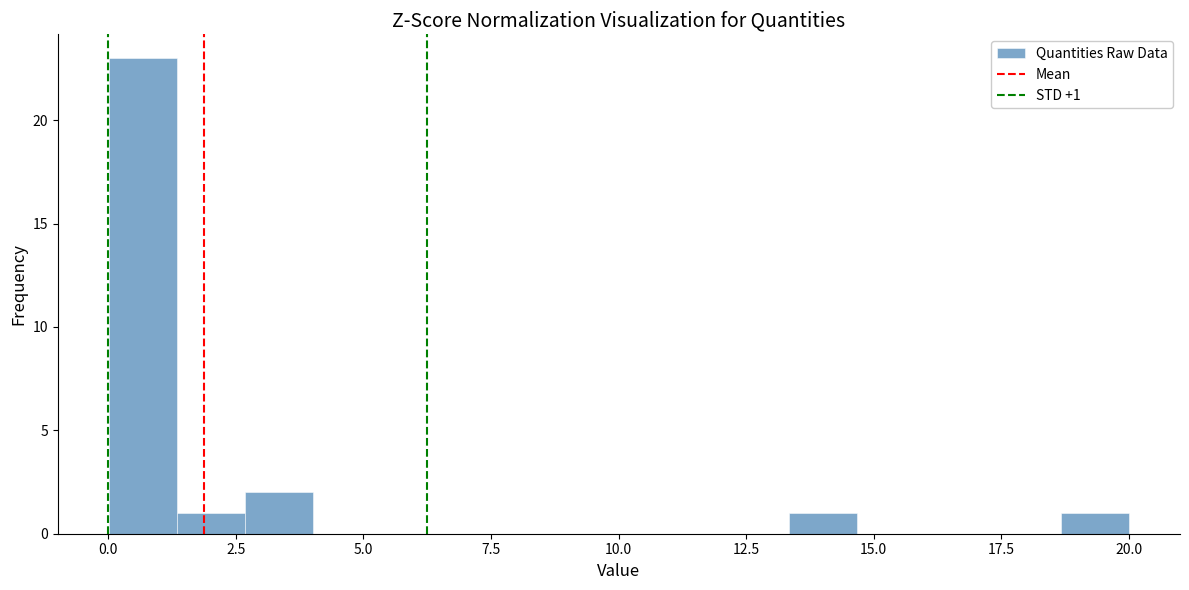

Around what value on the x-axis is the tallest bar? Give the approximate position of its centre, as read against the axis.

0.5